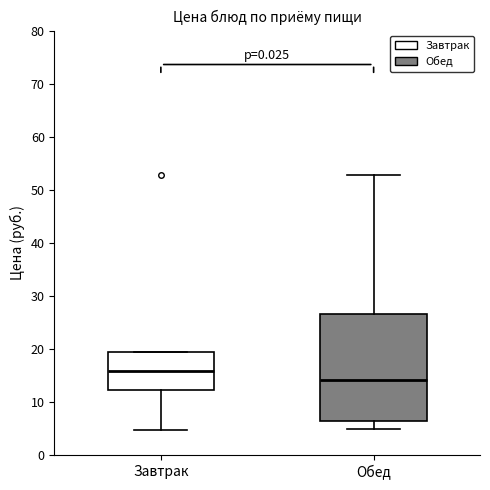

Reading left to right, transcribe this box plot: for each box, give where its median line is, the range the box spans, and where its two whiskers end, as read against the y-axis. The values are not printed on the chart, so give them approximately, as read against the axis.

Завтрак: median 16, box 12 to 19, whiskers 5 to 19
Обед: median 14, box 6 to 27, whiskers 5 to 53